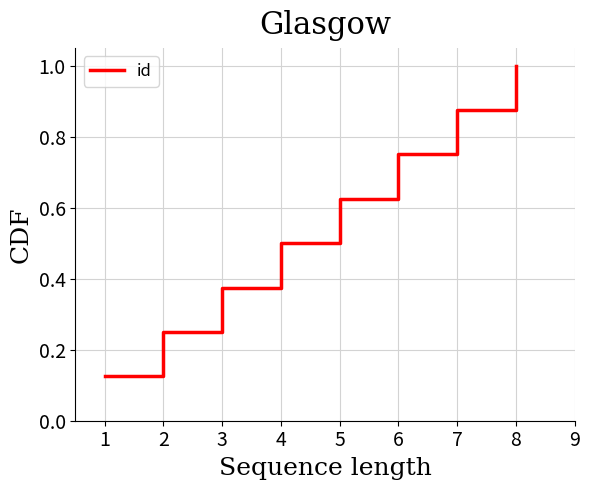

What is the sum of all values?

4.5